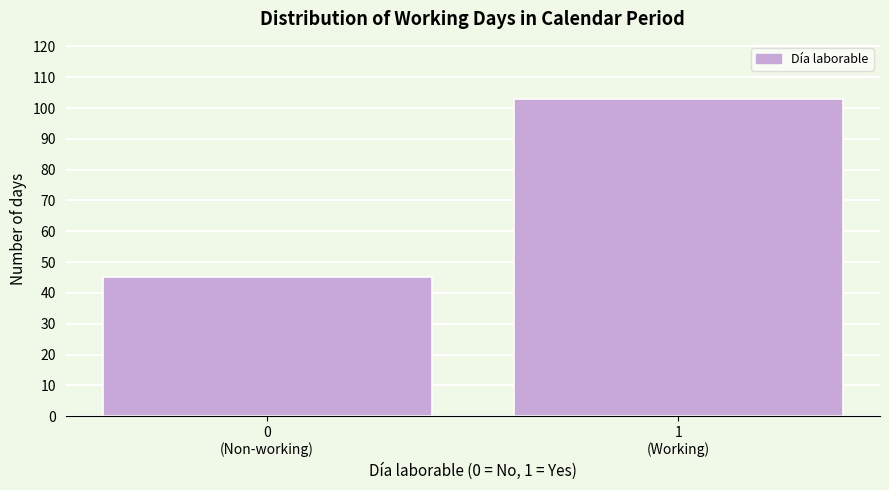

Reading right to left, list all the values displayed in this chart.

103	45